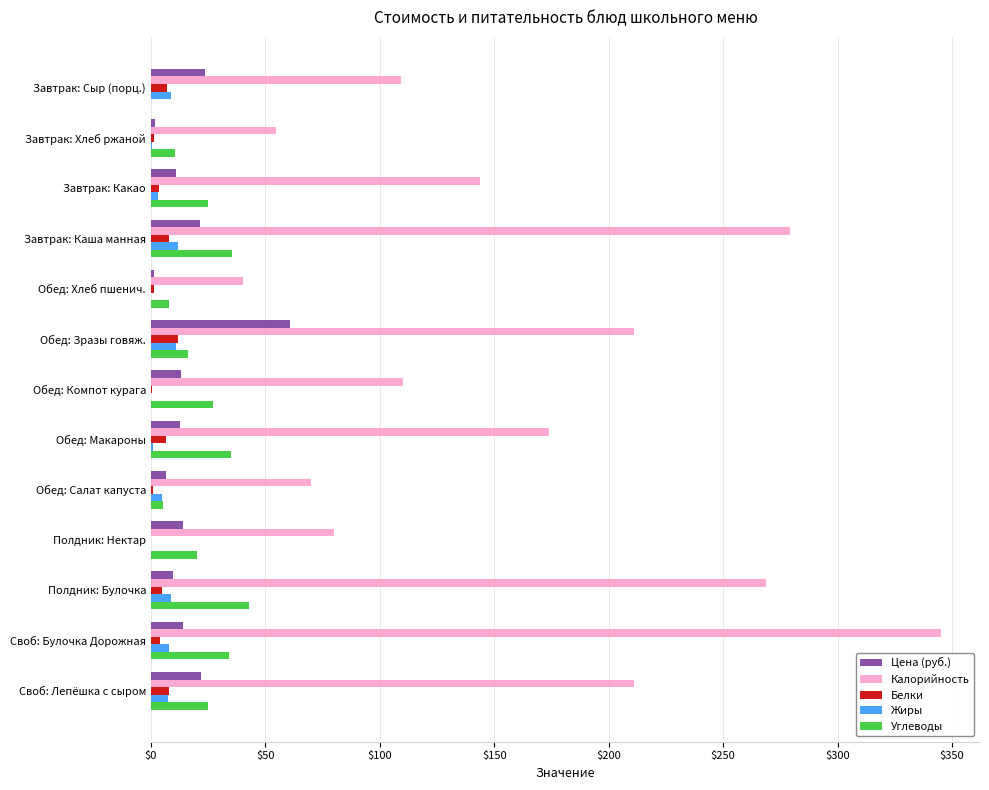

Which series has the widest spread of values?

Калорийность